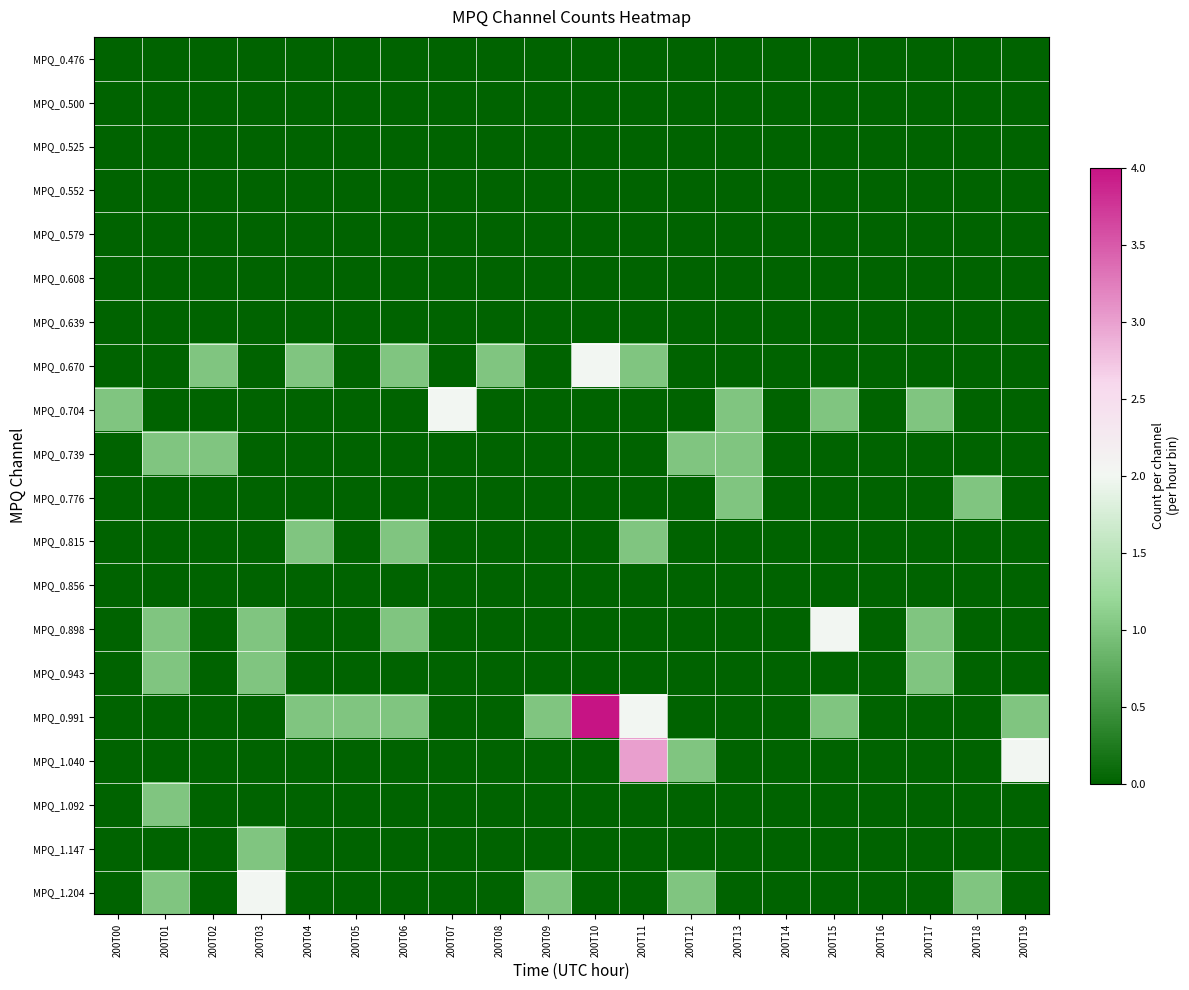

Which series has the largest range (max minus min)?

MPQ_0.991